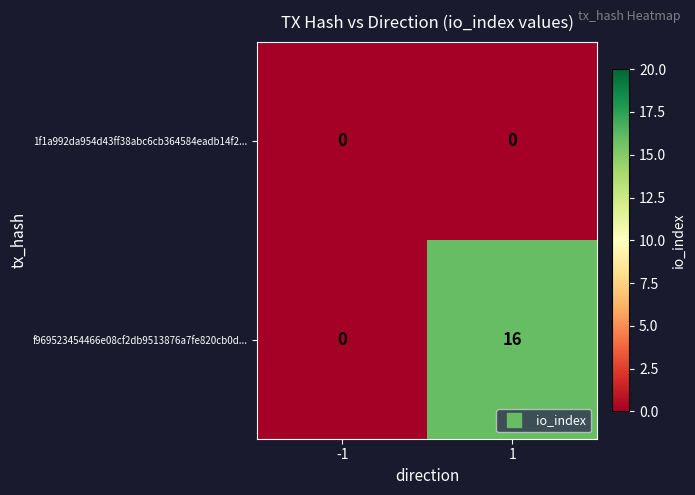

Rank the series by their average value, from lowest to highest.

1f1a992da954d43ff38abc6cb364584eadb14f2..., f969523454466e08cf2db9513876a7fe820cb0d...